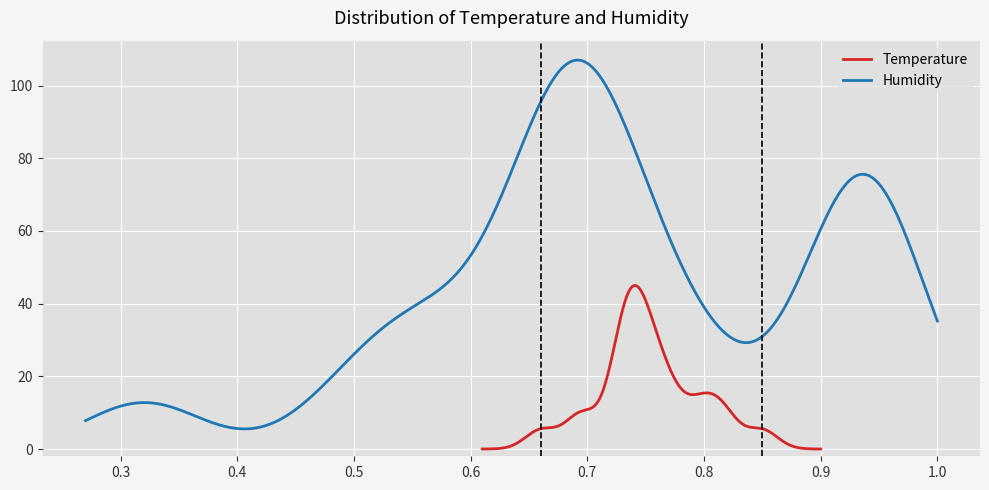

After their last crossing, which series has the higher values: Humidity or Temperature?

Humidity